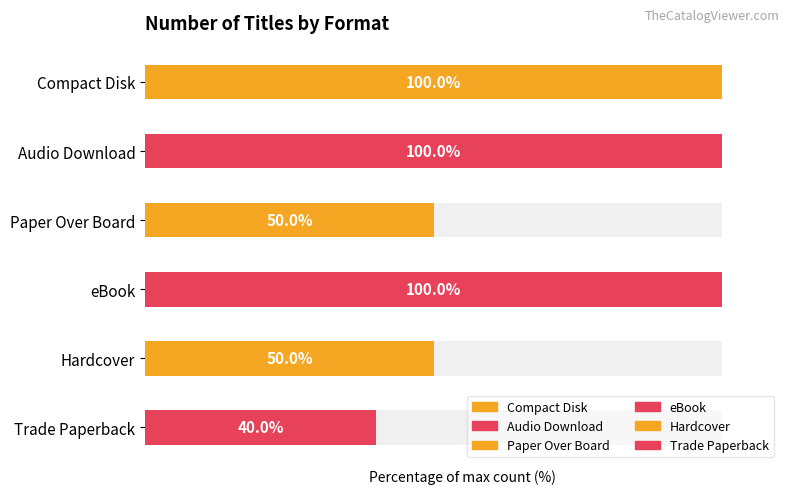

Count the number of categories in the chart.

6